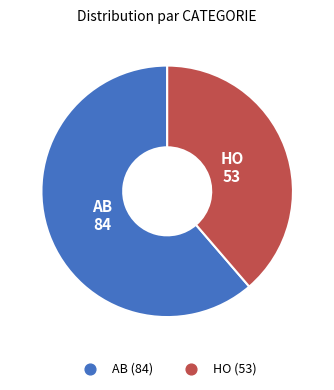

Rank the categories by value from lowest to highest.

HO, AB